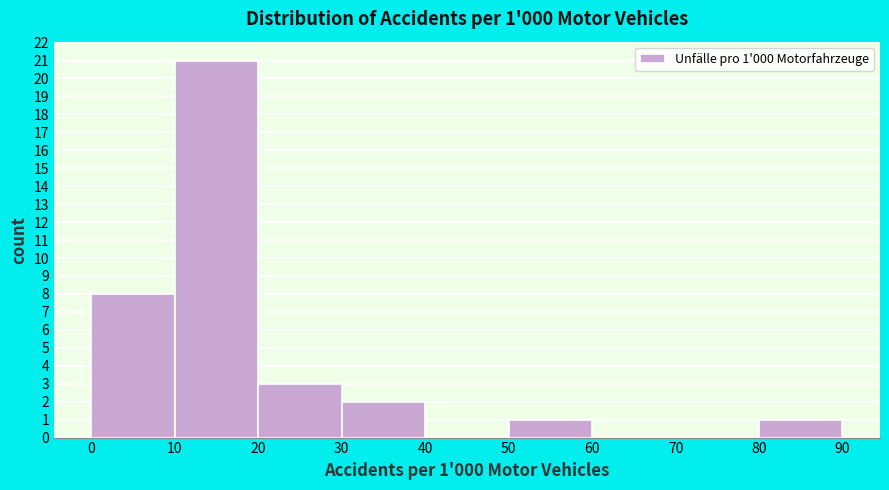

Which range on the x-axis has the tallest bar?

10 to 20